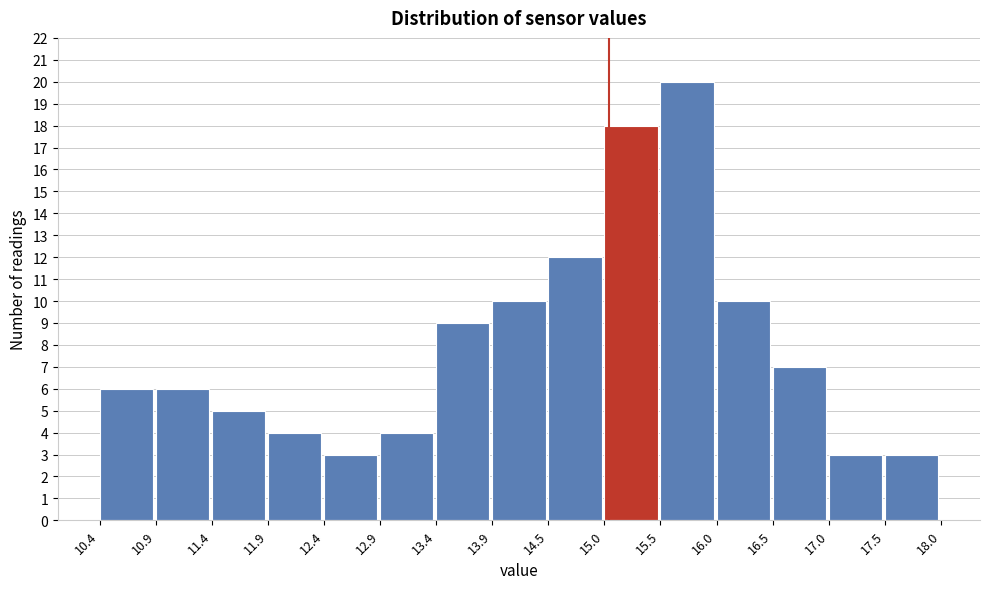

How tall is the bar that spans 14.5 to 15.0 on the x-axis? The values are not printed on the chart, so give them approximately, as read against the axis.

12